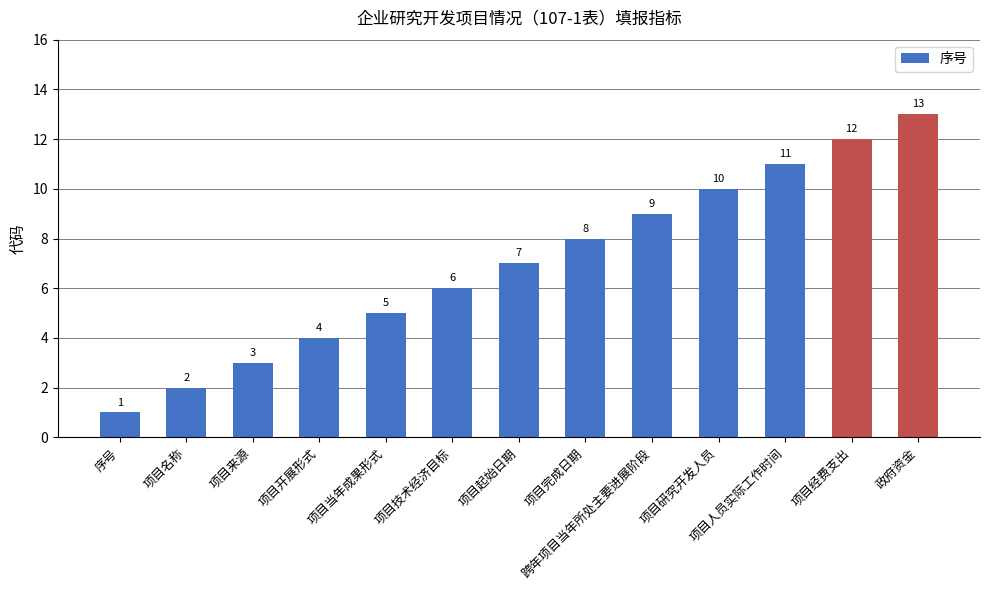

What is the label of the 9th bar from the left?

跨年项目当年所处主要进展阶段